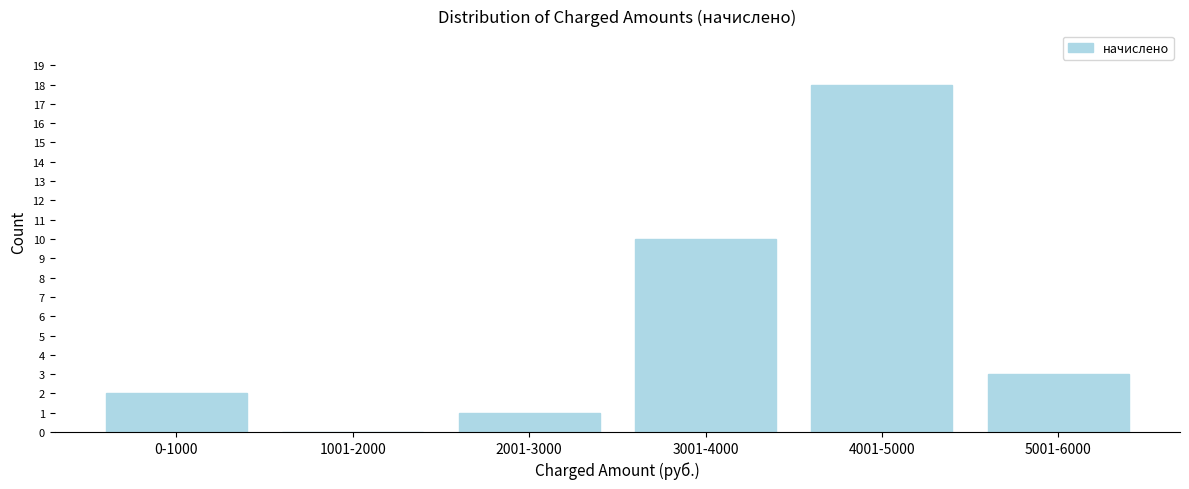

Reading left to right, list all the values displayed in this chart.

0-1000=2	1001-2000=0	2001-3000=1	3001-4000=10	4001-5000=18	5001-6000=3